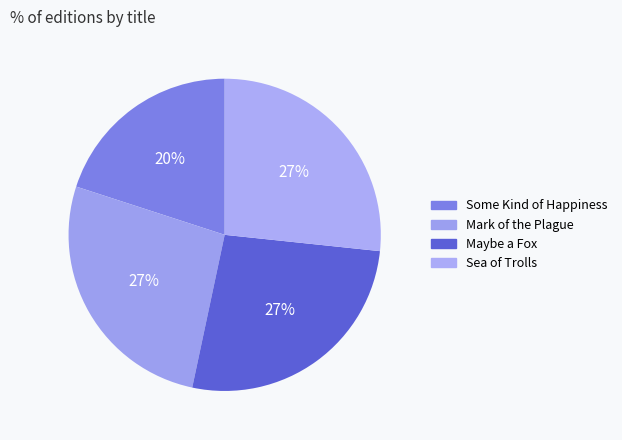

How much of the chart is everything except Maybe a Fox?

73.3%